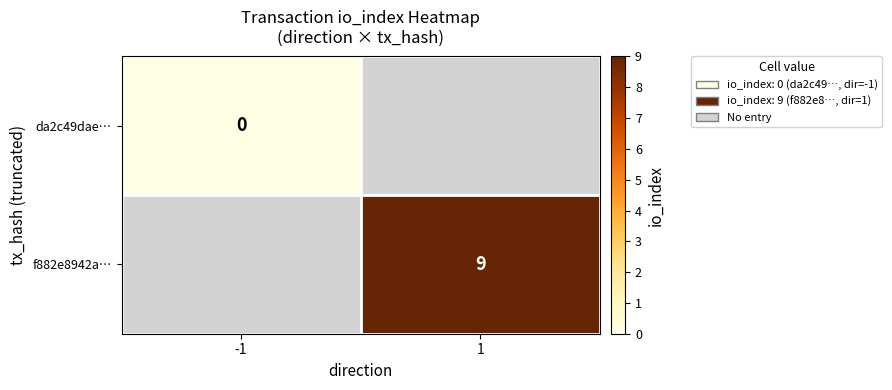

The value of f882e8942a… at 1 is 12. True or false?

False